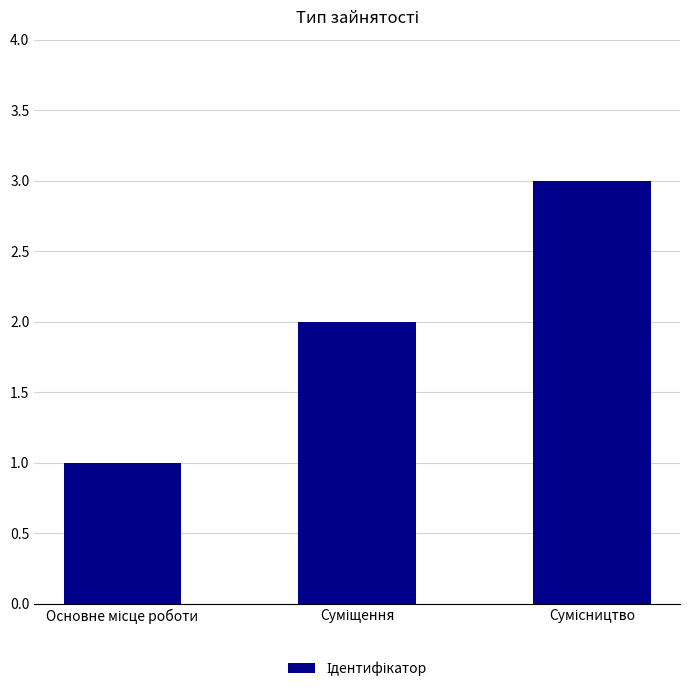

What is the sum of all values?

6